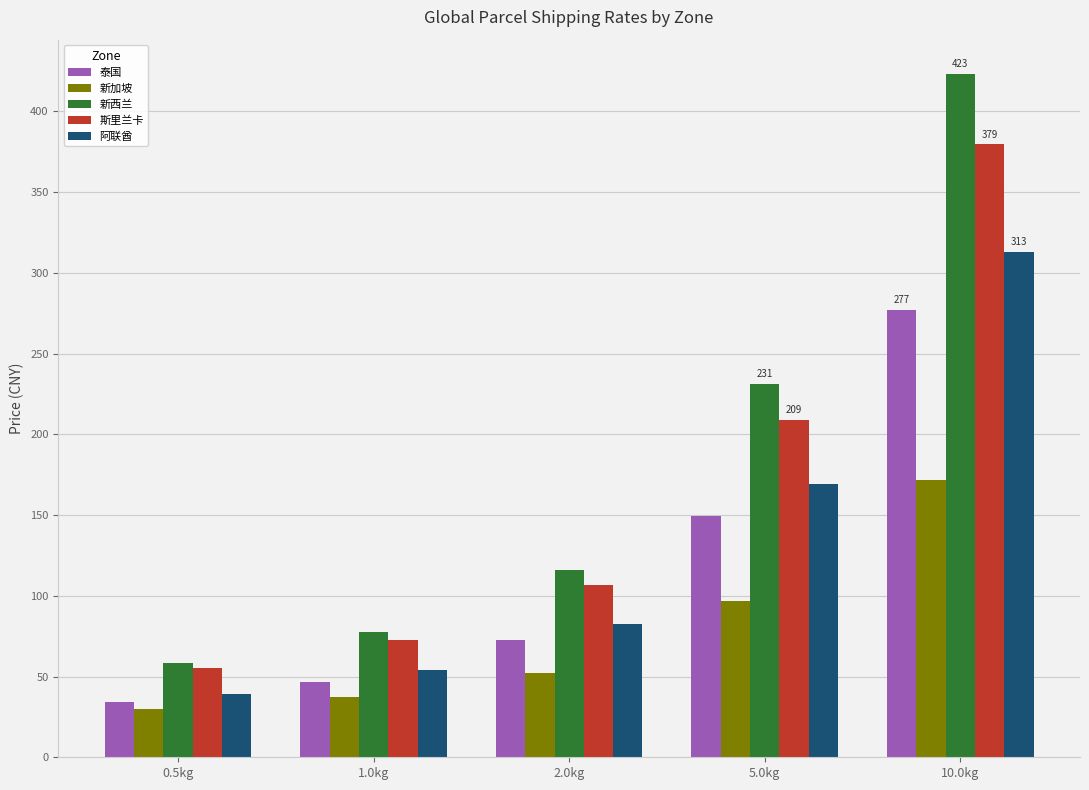

What position from the left is 0.5kg?

1